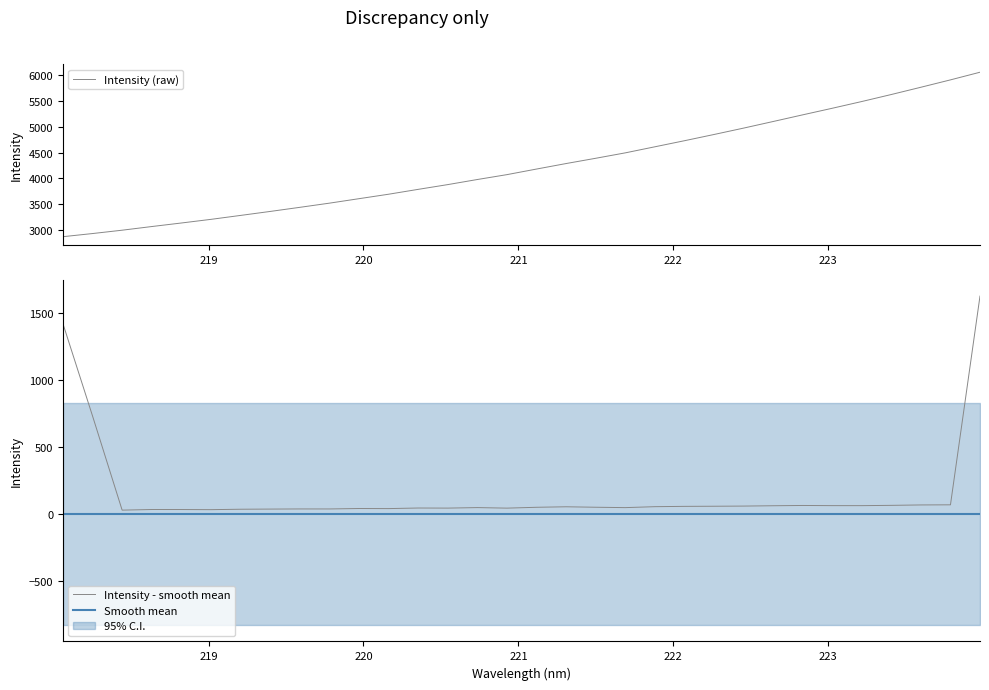

What is the maximum value for Intensity - smooth mean?

1624.8